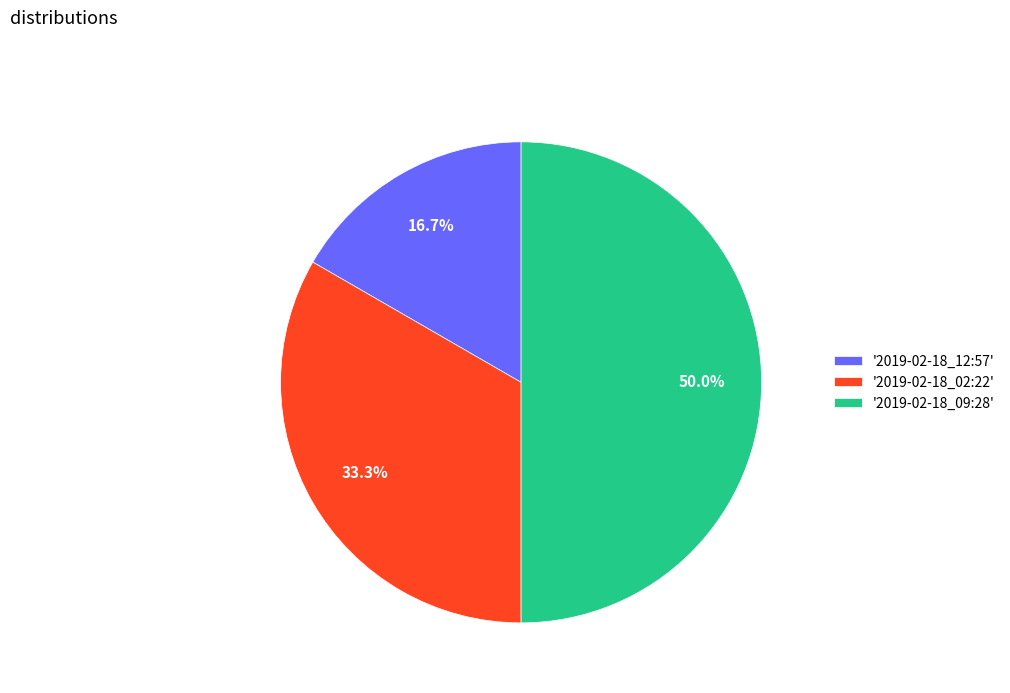

What is the smallest slice in the pie chart?

'2019-02-18_12:57'